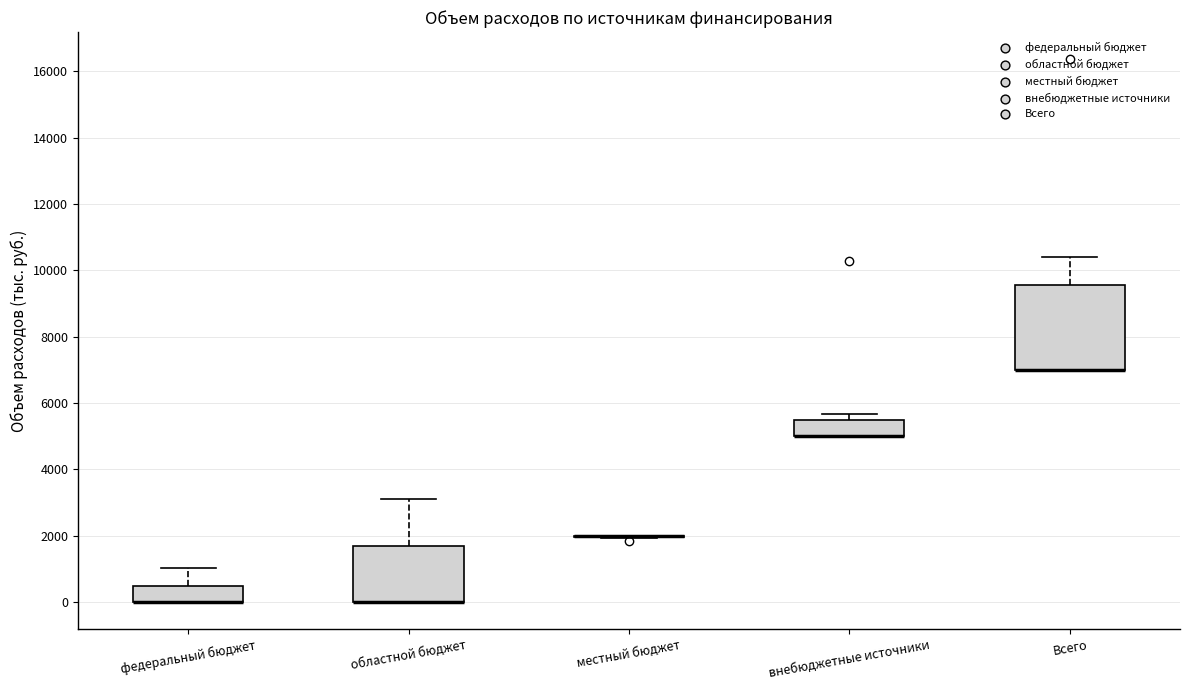

Reading left to right, transcribe this box plot: for each box, give where its median line is, the range the box spans, and where its two whiskers end, as read against the y-axis. The values are not printed on the chart, so give them approximately, as read against the axis.

федеральный бюджет: median 0 (drawn on the box's lower edge), box 0 to 400, whiskers 0 to 1000
областной бюджет: median 0 (drawn on the box's lower edge), box 0 to 1600, whiskers 0 to 3200
местный бюджет: box collapsed to a line at 2000, whiskers 2000 to 2000
внебюджетные источники: median 5000 (drawn on the box's lower edge), box 5000 to 5400, whiskers 5000 to 5600
Всего: median 7000 (drawn on the box's lower edge), box 7000 to 9600, whiskers 7000 to 10400